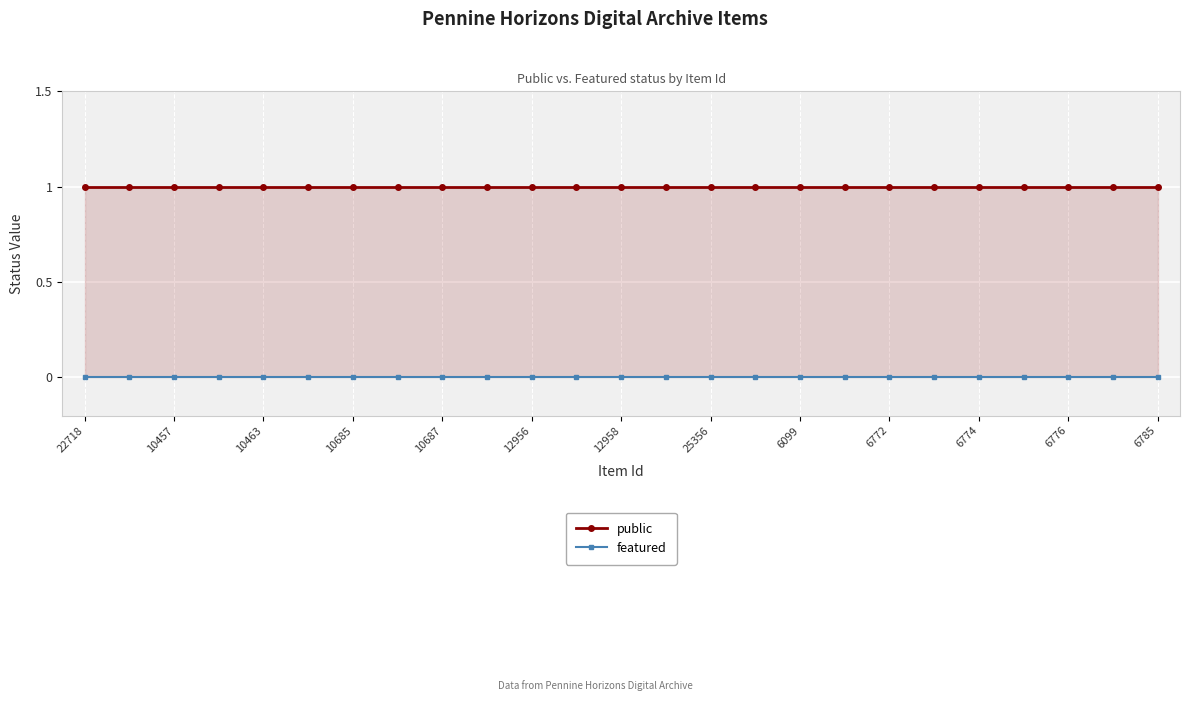

At which label is public closest to 1?

22718